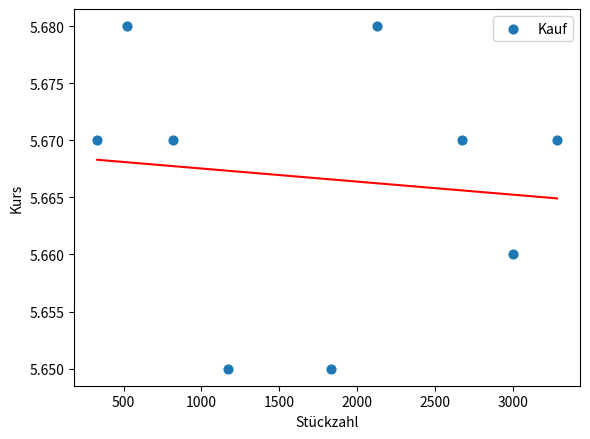

What is the average X value?

1749.8